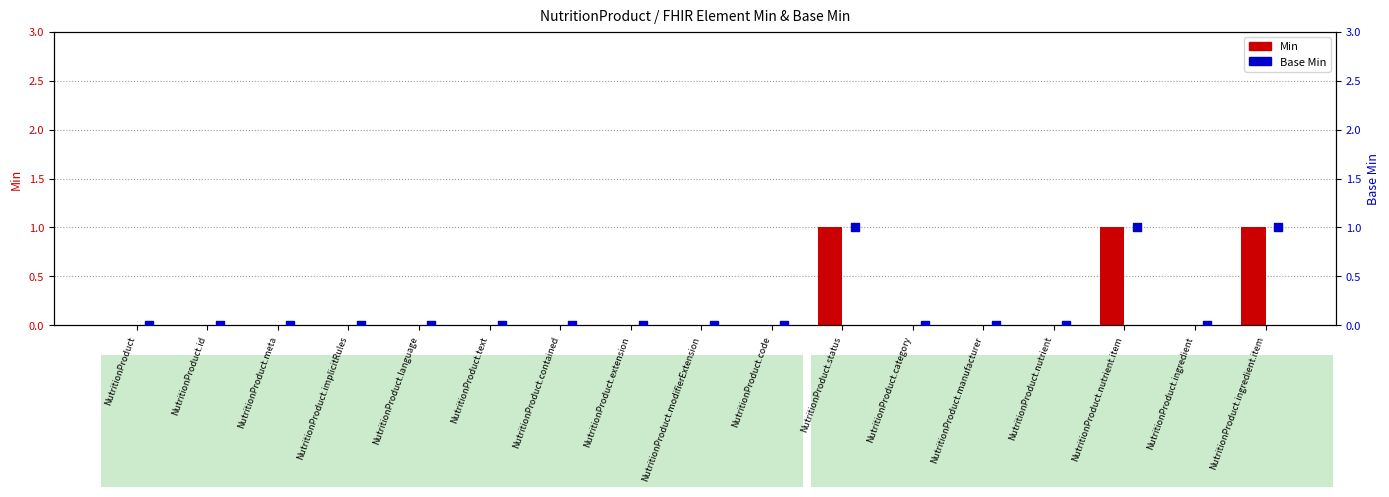

Which series contains the highest Y value?

Min